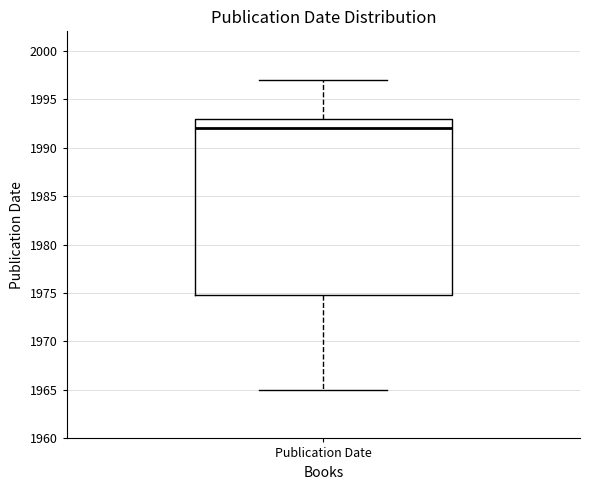

Transcribe this box plot: give where the median line is, the range the box spans, and where the two whiskers end, as read against the y-axis. The values are not printed on the chart, so give them approximately, as read against the axis.

median 1992, box 1975 to 1993, whiskers 1965 to 1997